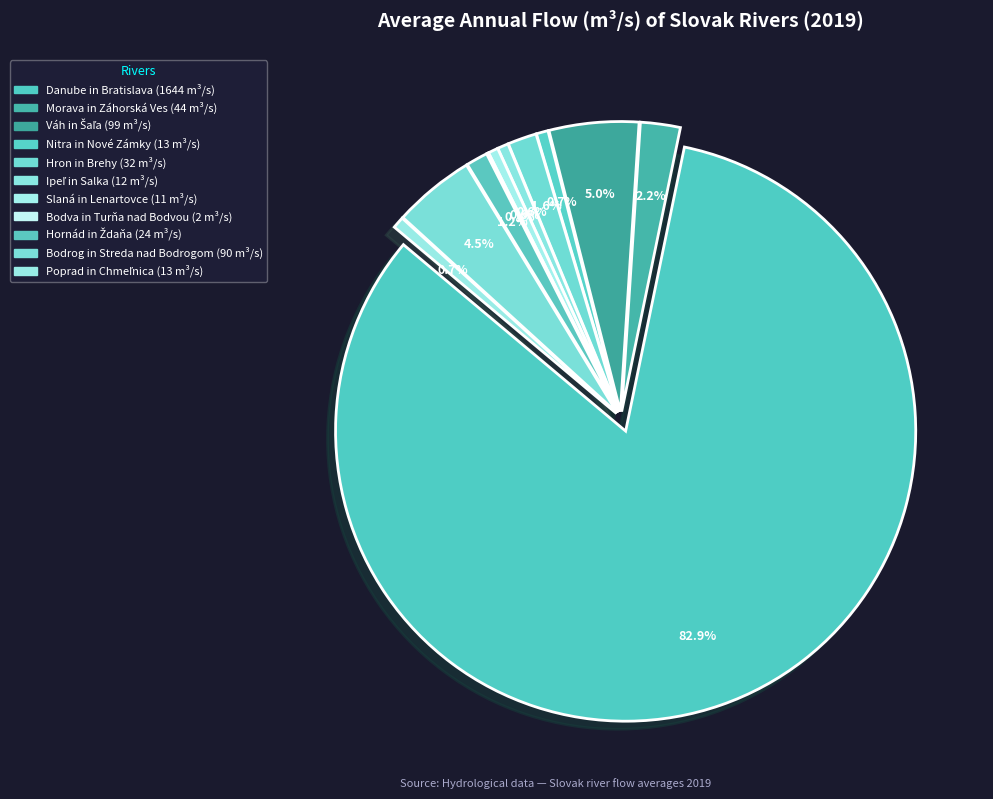

True or false: Ipeľ in Salka accounts for 12% of the total.

False